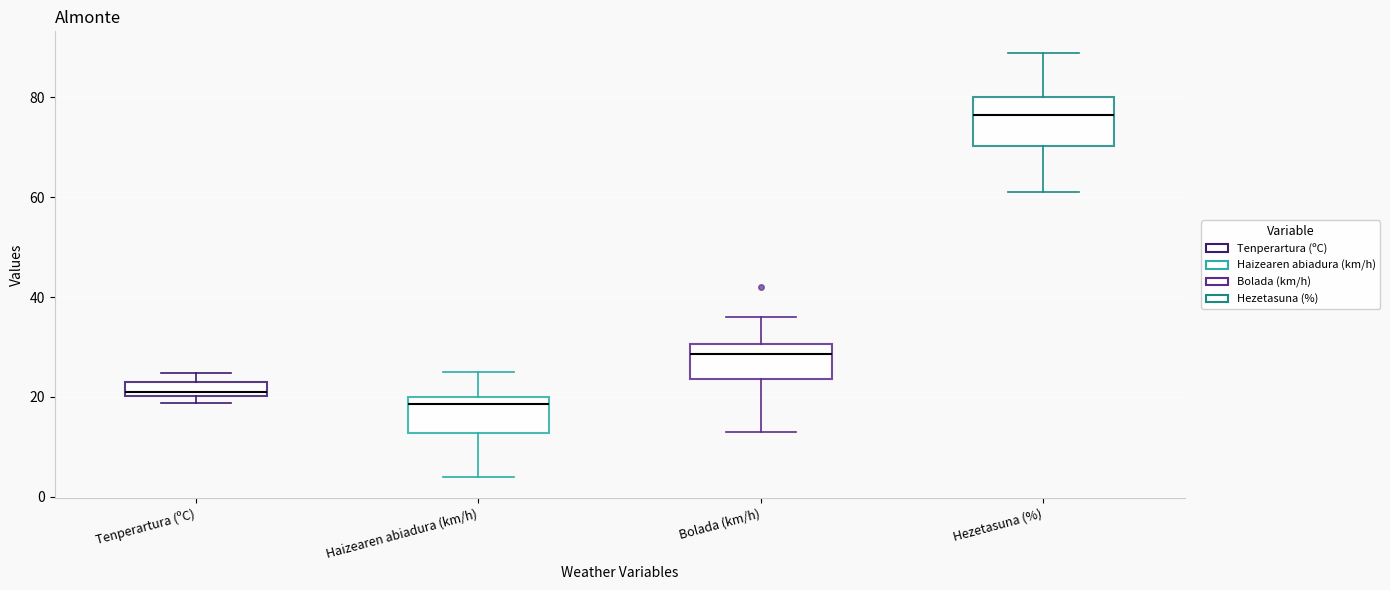

Where is the upper edge of the box for Bolada (km/h) on the y-axis? The values are not printed on the chart, so give them approximately, as read against the axis.

30